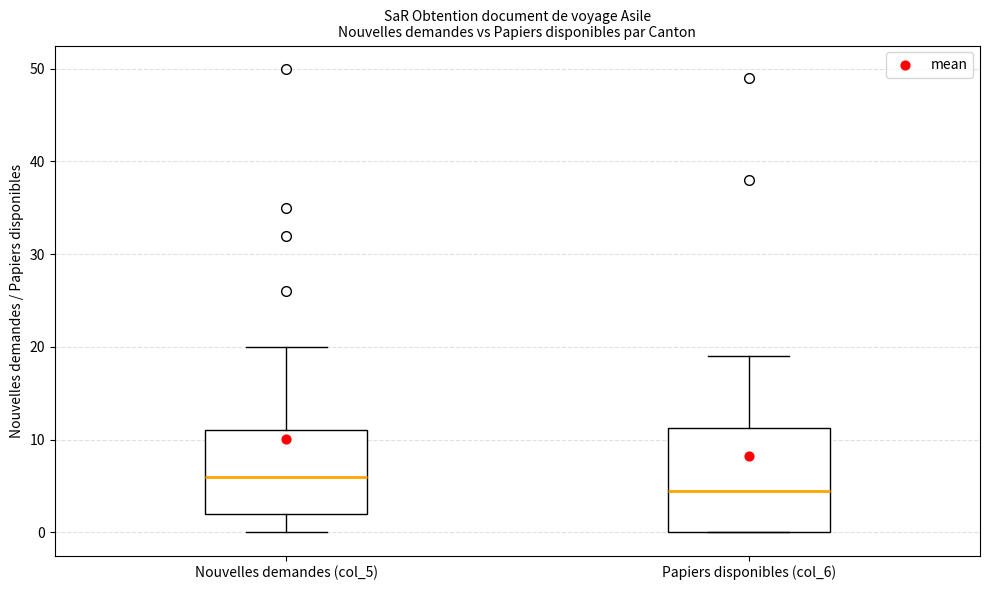

Where does the median line of the box for Nouvelles demandes (col_5) sit on the y-axis? The values are not printed on the chart, so give them approximately, as read against the axis.

6